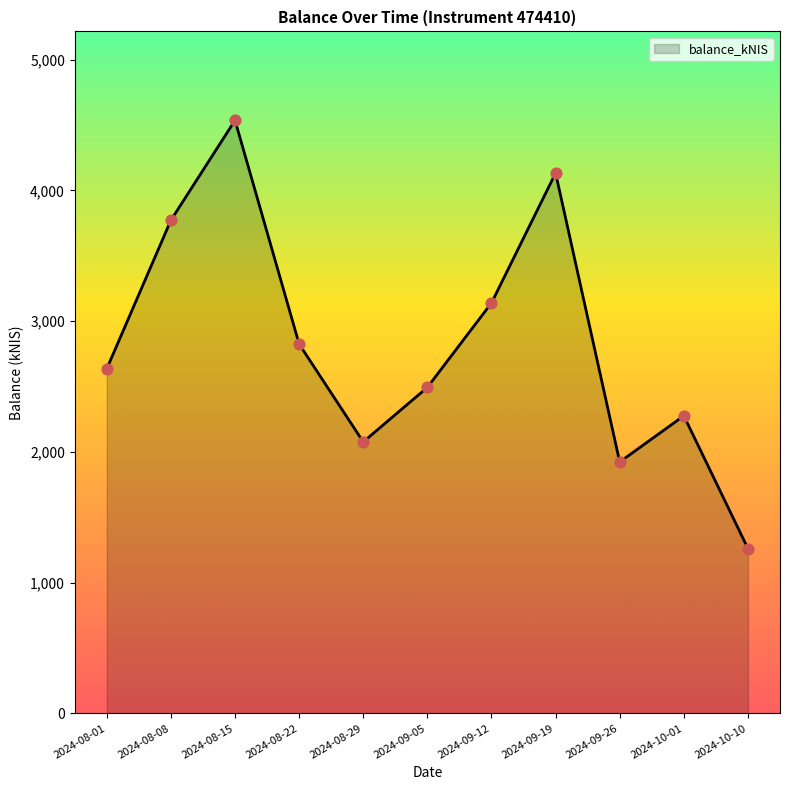

What is the change in value from 2024-08-22 to 2024-09-19?

+1307.8